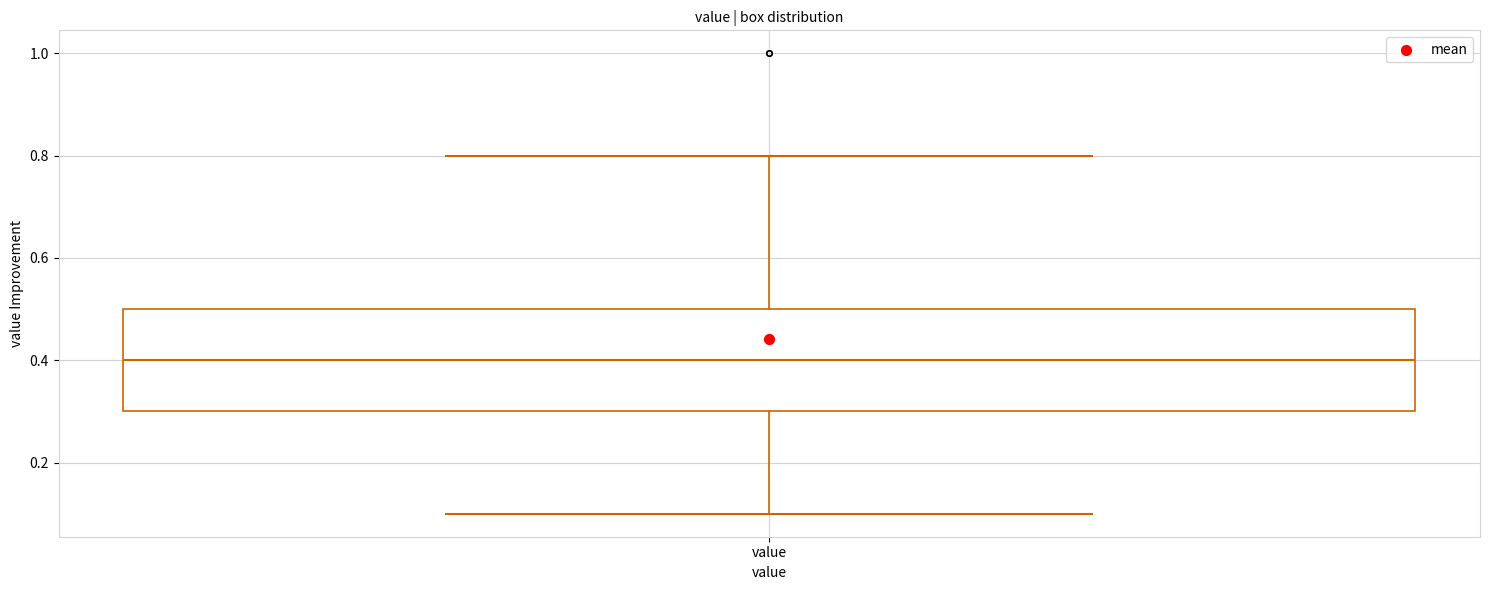

Transcribe this box plot: give where the median line is, the range the box spans, and where the two whiskers end, as read against the y-axis. The values are not printed on the chart, so give them approximately, as read against the axis.

median 0.4, box 0.3 to 0.5, whiskers 0.1 to 0.8